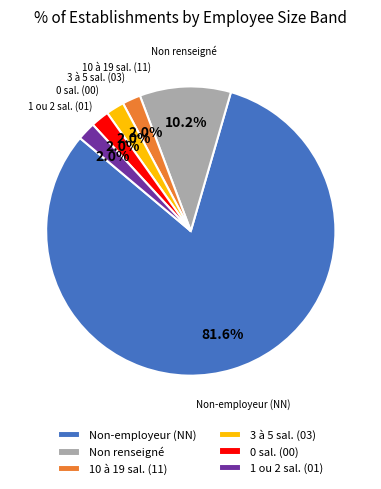

Which slice represents more than half of the pie?

Non-employeur (NN)